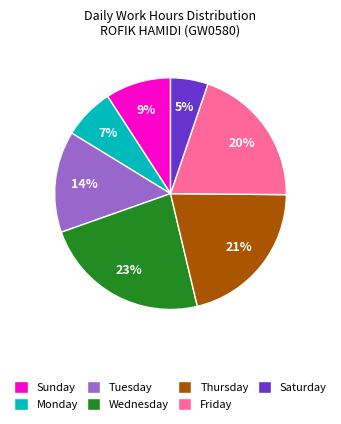

Does any single category account for the majority?

No